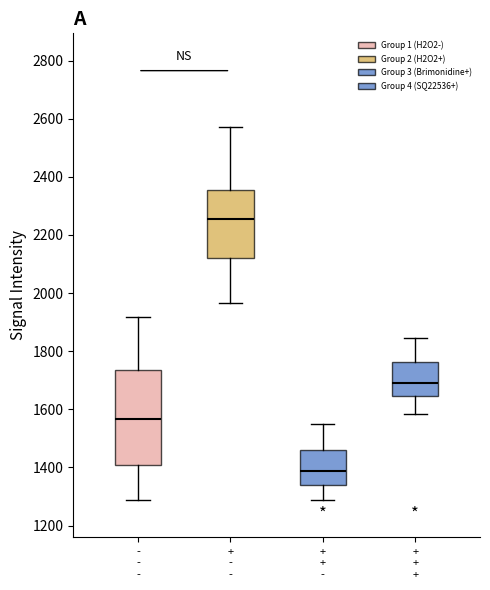

Reading left to right, read every box against the y-axis: the position of its median line, the range the box covers, and the ends of its whiskers. The values are not printed on the chart, so give them approximately, as read against the axis.

- - -: median 1560, box 1400 to 1740, whiskers 1280 to 1920
+ - -: median 2260, box 2120 to 2360, whiskers 1960 to 2580
+ + -: median 1380, box 1340 to 1460, whiskers 1280 to 1560
+ + +: median 1680, box 1640 to 1760, whiskers 1580 to 1840